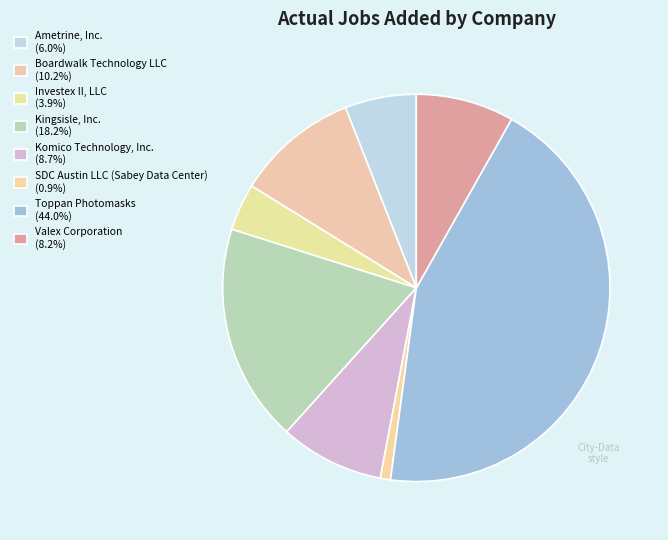

Count the number of slices in the pie.

8